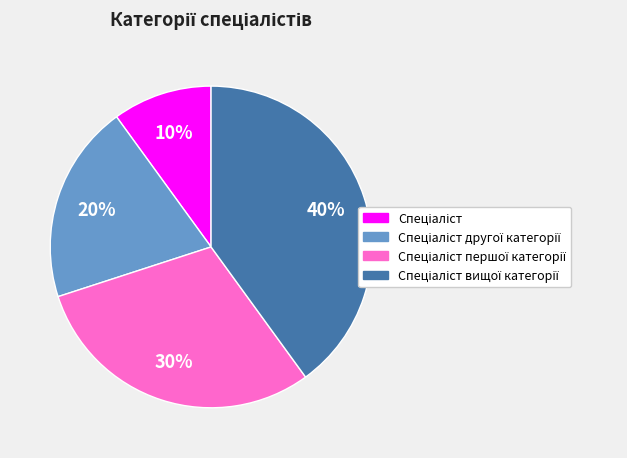

How many slices are in this pie chart?

4